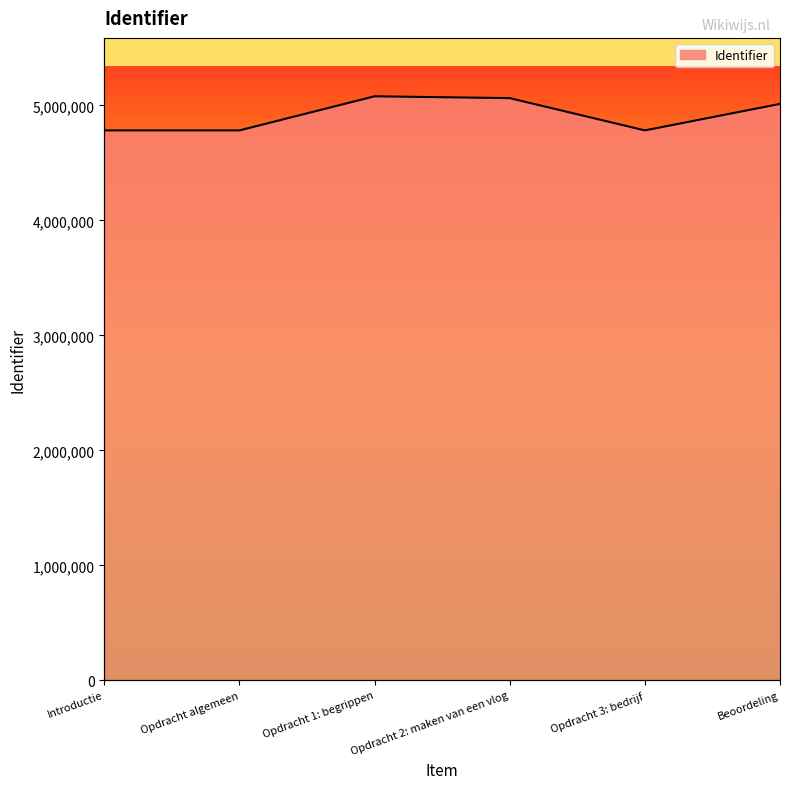

What is the minimum value shown in the chart?

4782248